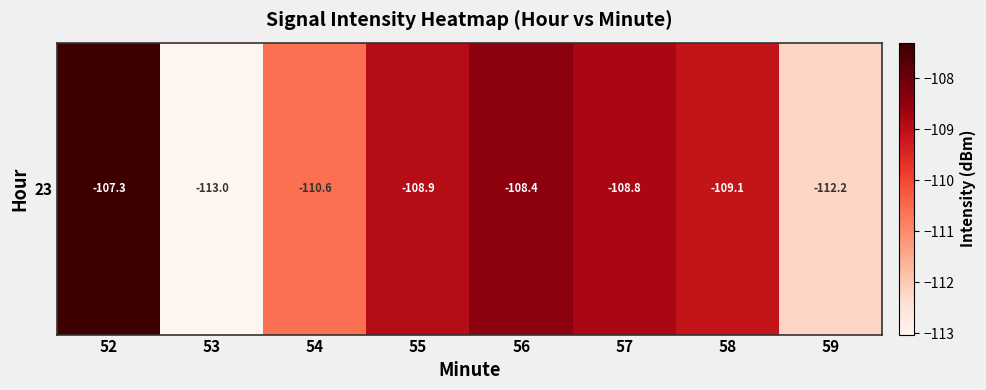

Reading right to left, what are all the values shown in this chart?

-112.2	-109.1	-108.8	-108.4	-108.9	-110.6	-113.0	-107.3